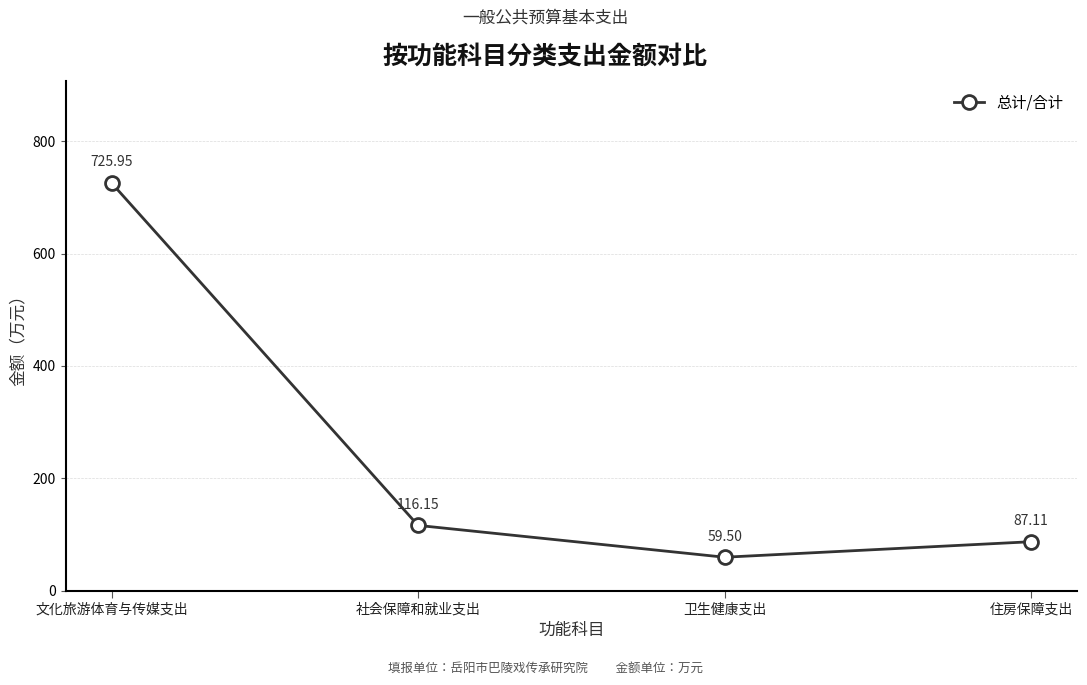

Reading left to right, transcribe all the data shown in this chart.

文化旅游体育与传媒支出=726.0	社会保障和就业支出=116.2	卫生健康支出=59.5	住房保障支出=87.1